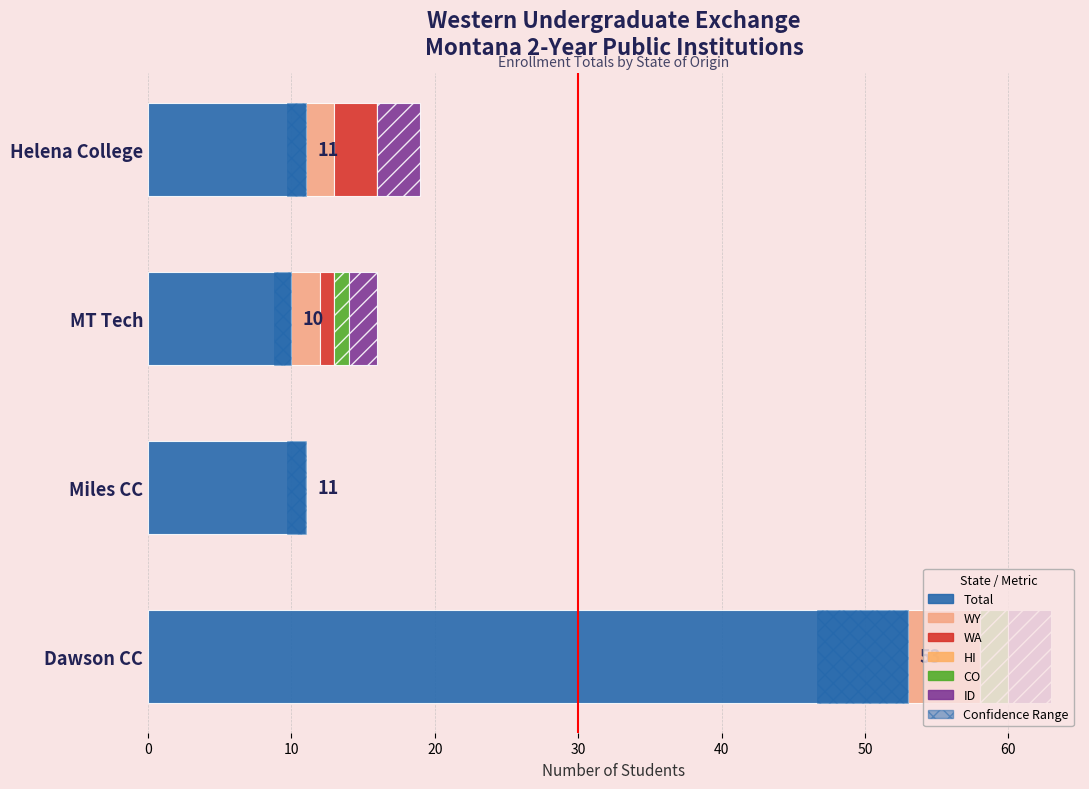

Which series changed the most between 20 and 30?

WA